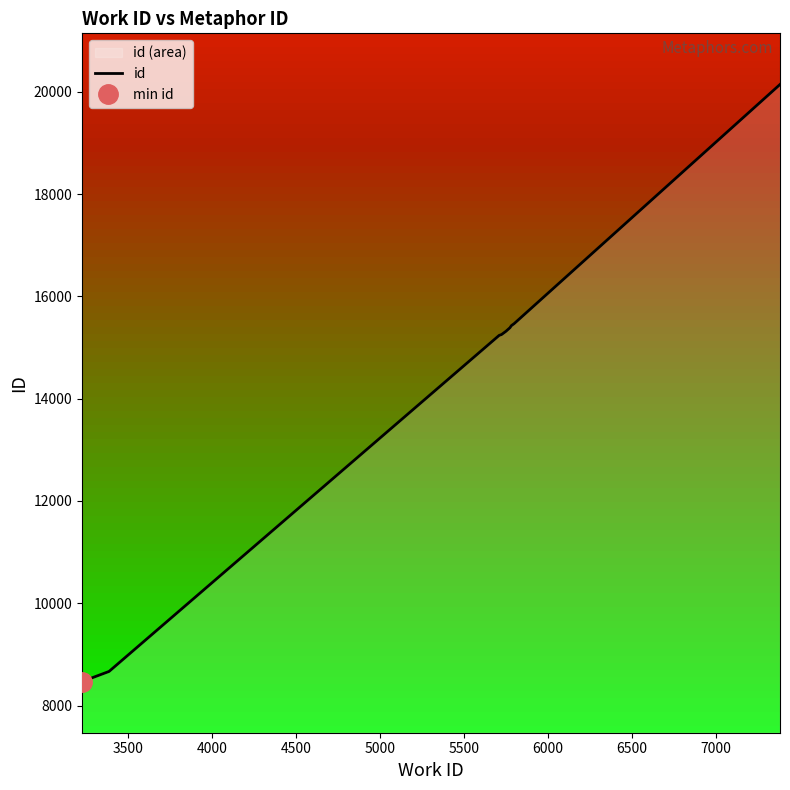

What is the minimum value for id?

8468